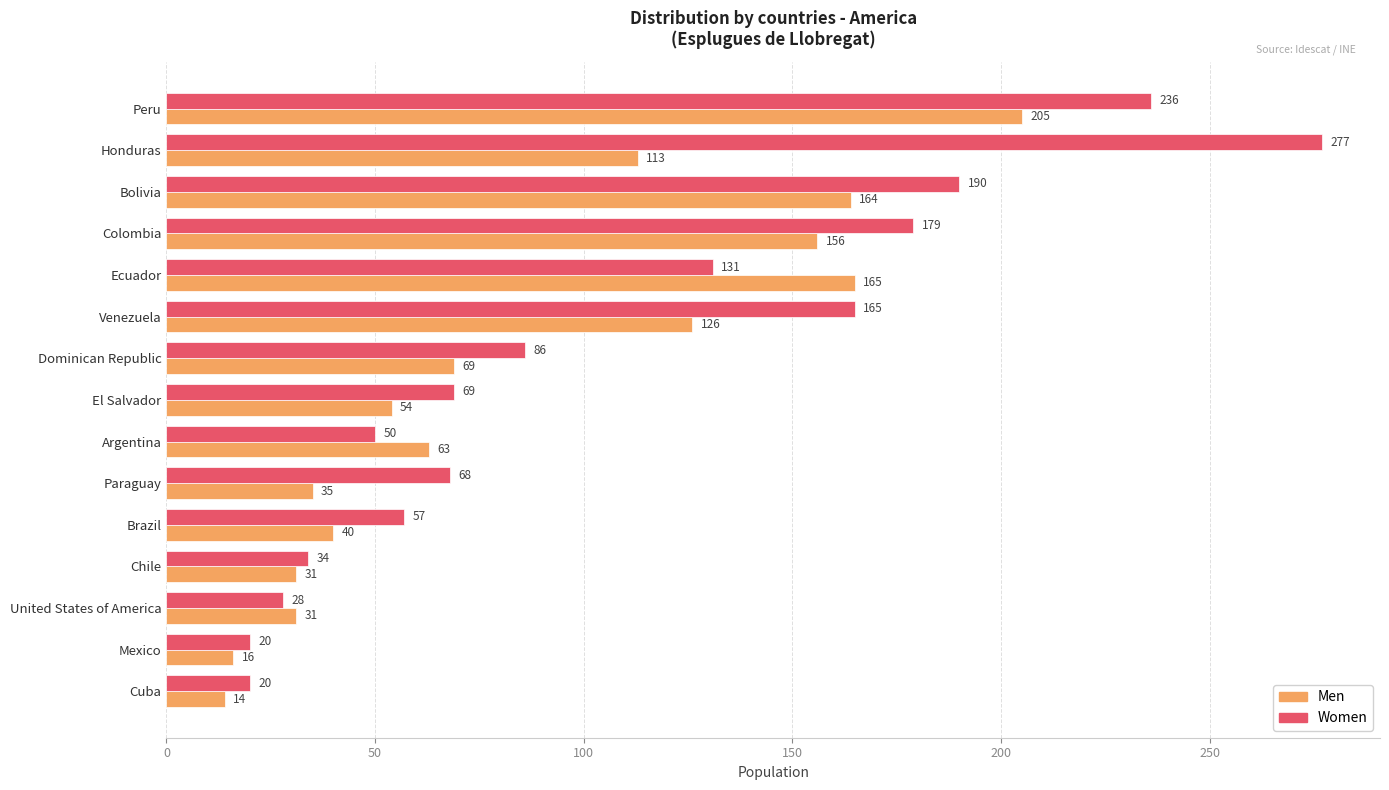

What is the difference between the maximum and minimum values in the Women series?

257